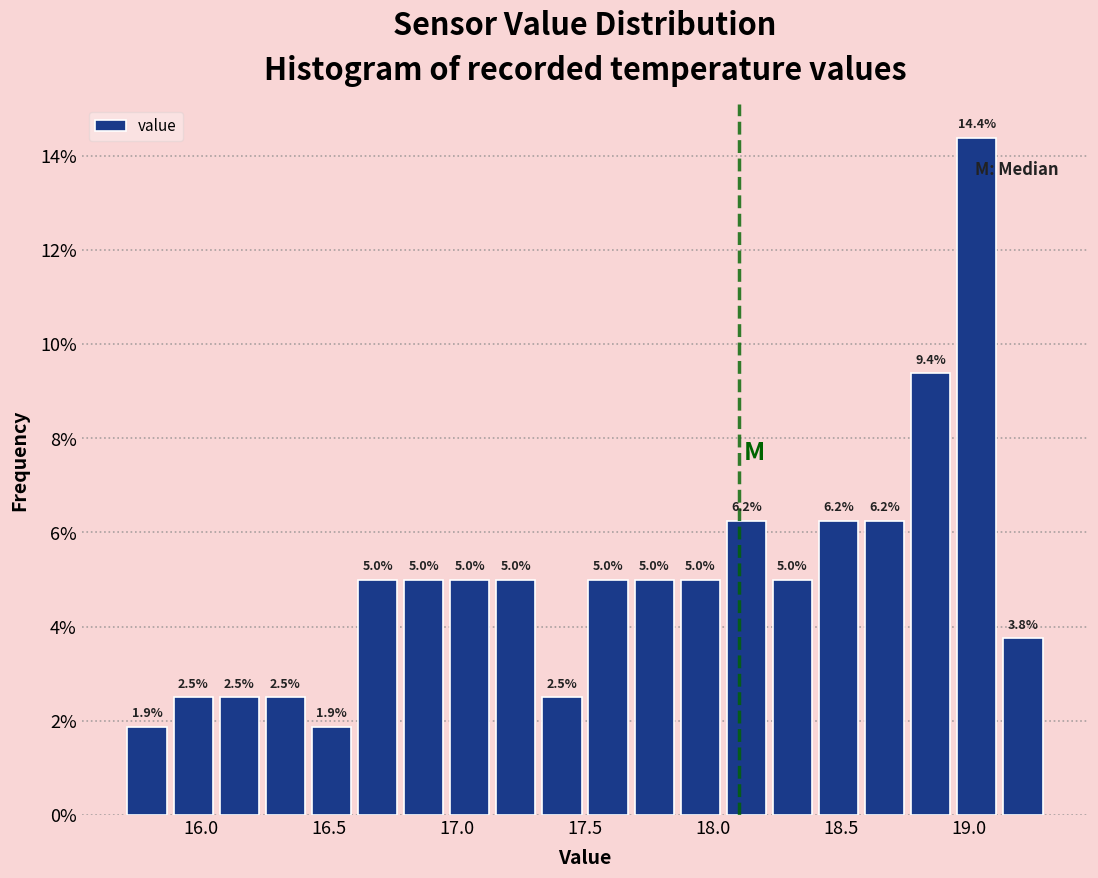

Read against the x-axis, roughly where is the centre of the tallest bar?

19.05